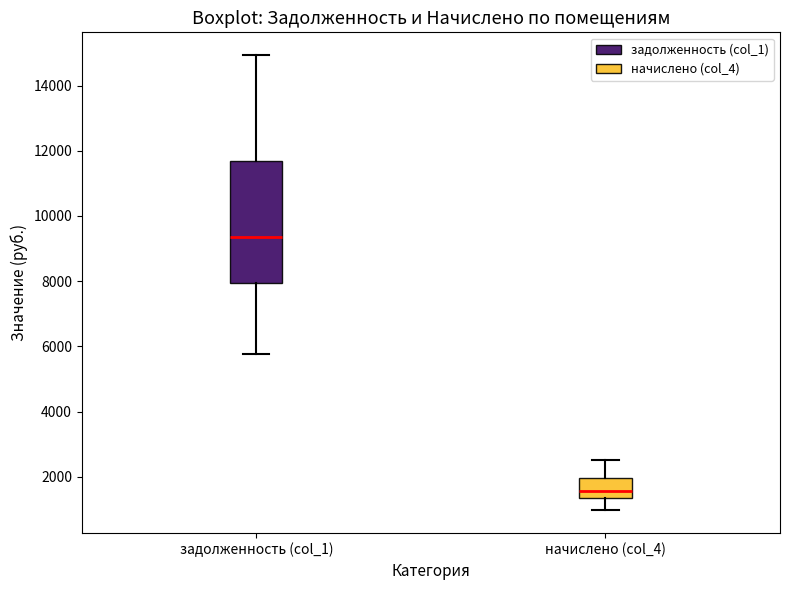

Which box has the highest median line?

задолженность (col_1)